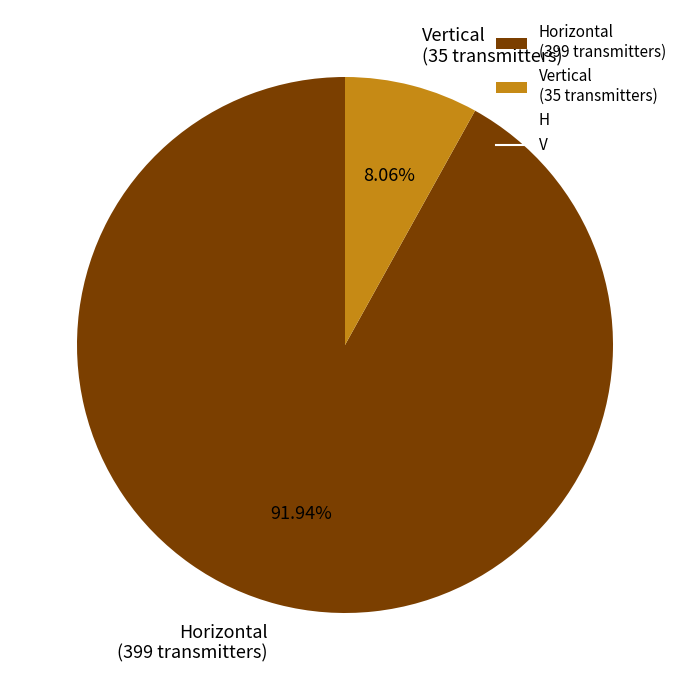

How many segments does this pie chart have?

2